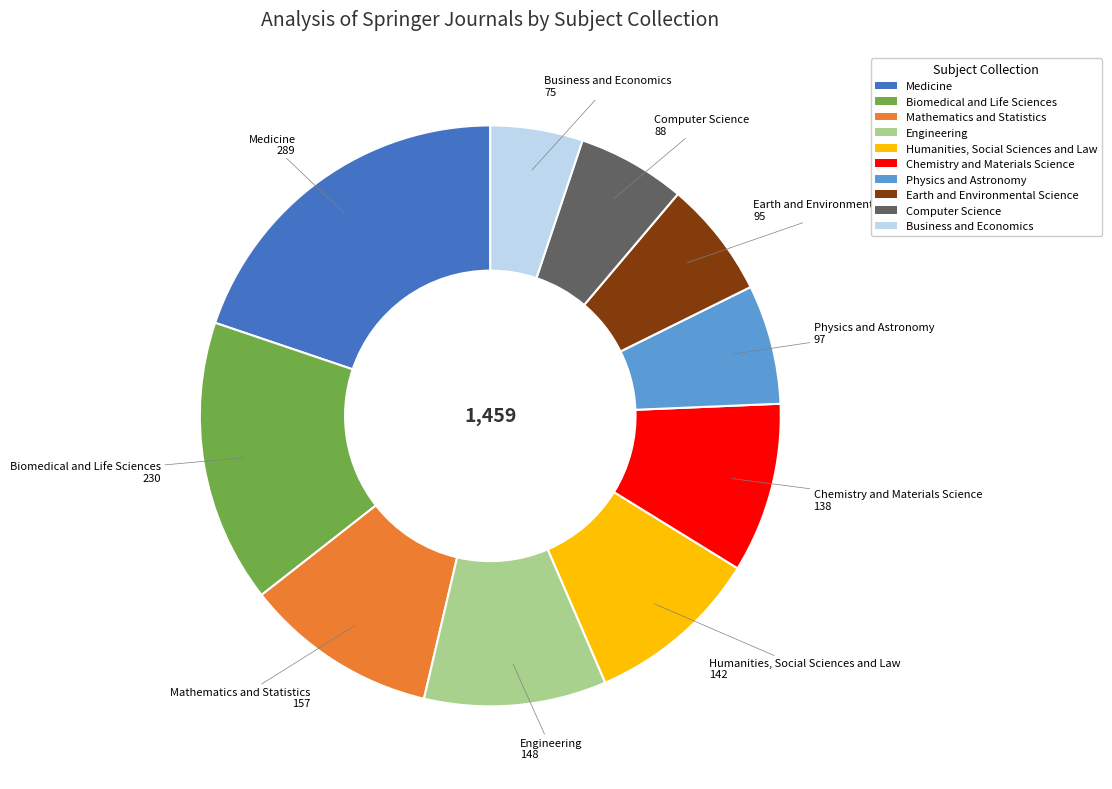

What is the ratio of the value at Medicine to the value at Chemistry and Materials Science?

2.1